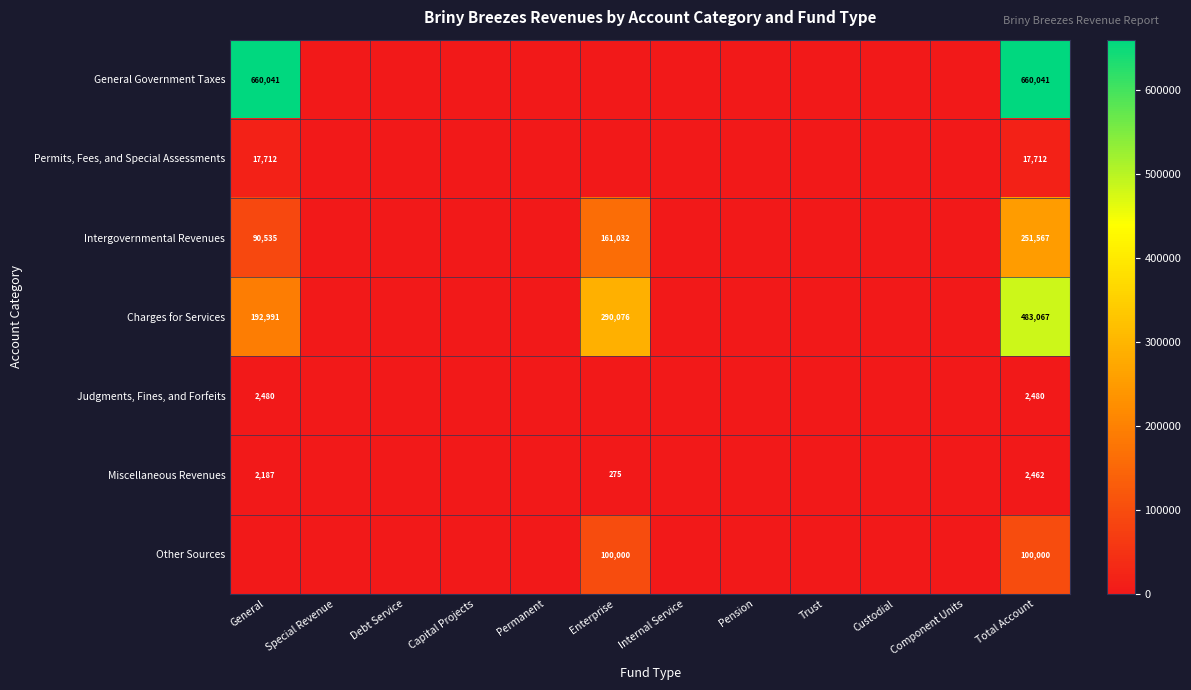

The Permits, Fees, and Special Assessments series shows 17712 at General. True or false?

True